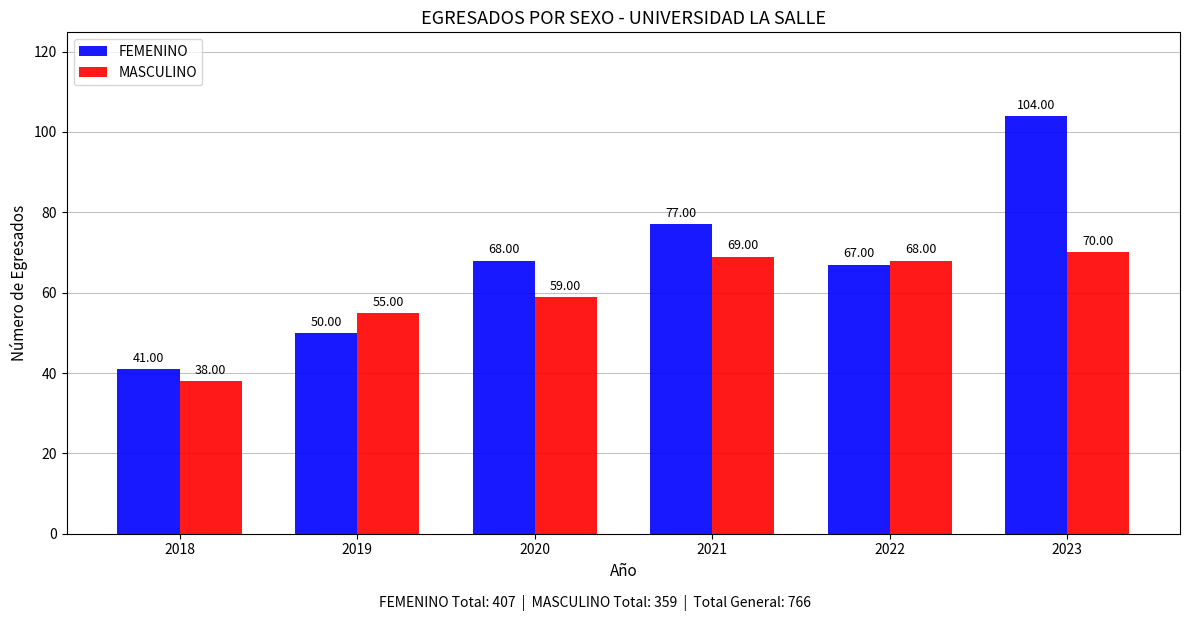

Between 2018 and 2021, which series saw the biggest shift?

FEMENINO